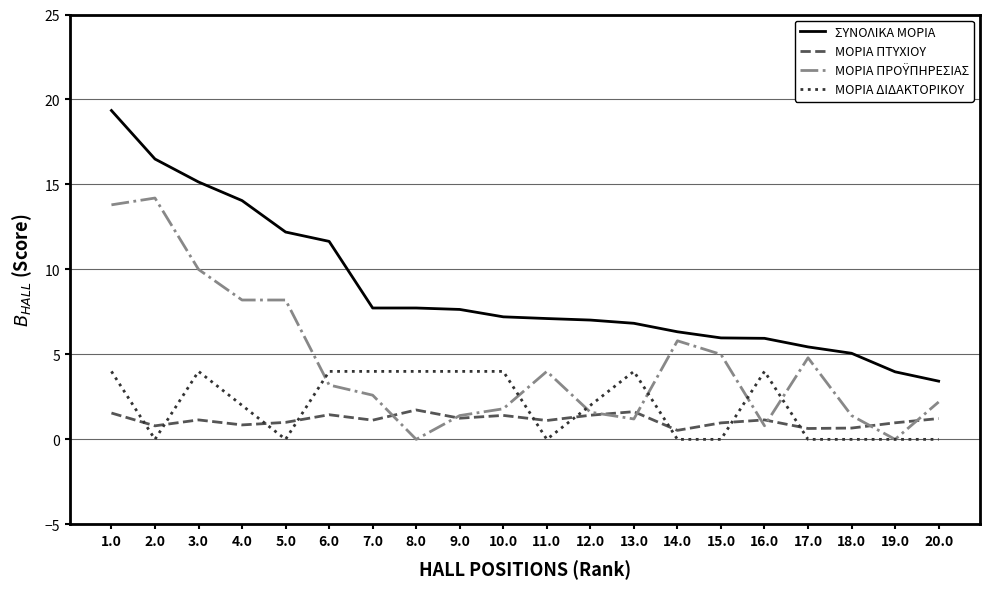

Count the number of data series in this chart.

4